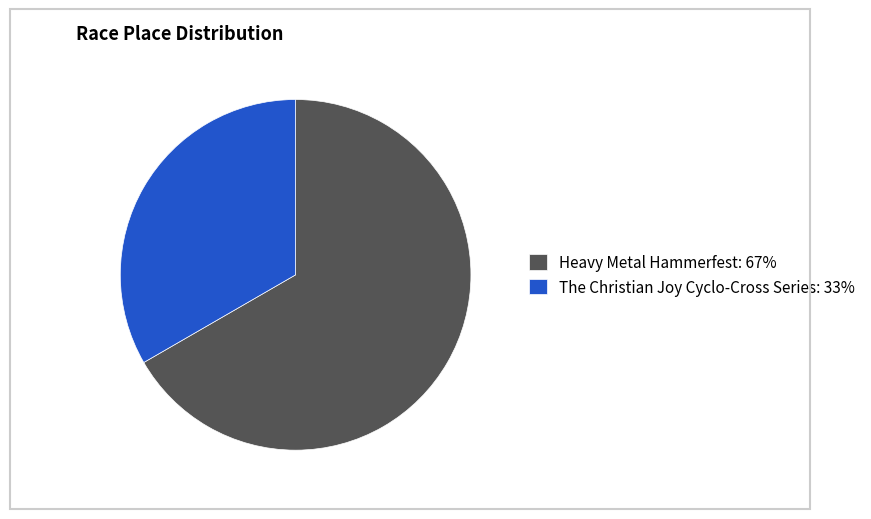

Does Heavy Metal Hammerfest account for over 50% of the chart?

Yes